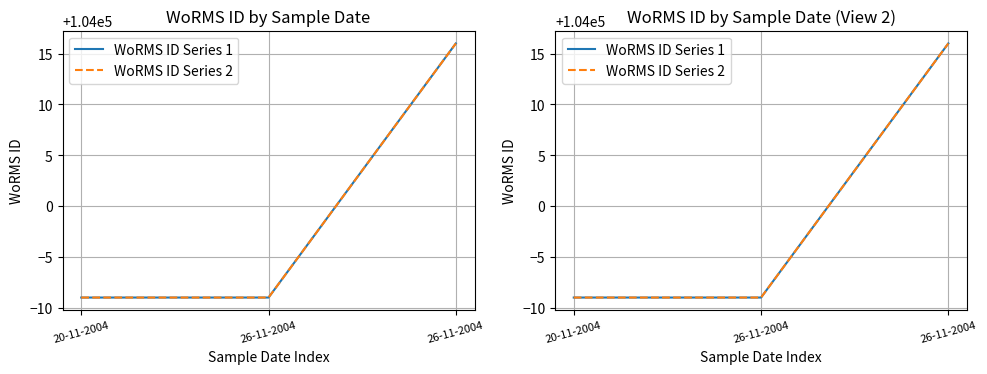

Which series has the largest total across all categories?

WoRMS ID Series 1